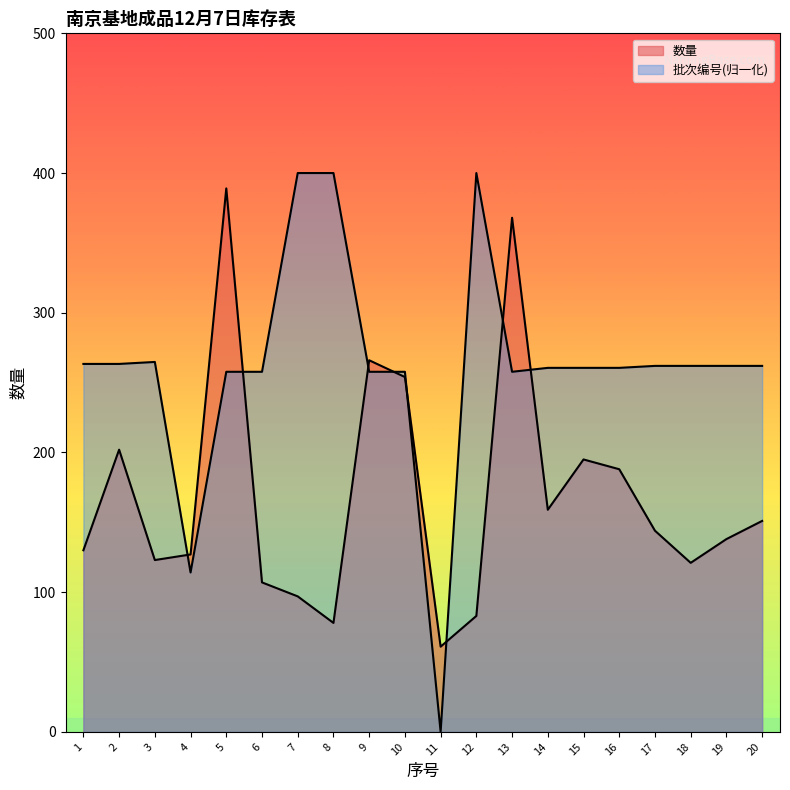

Where is the first local maximum for 批次编号?

3